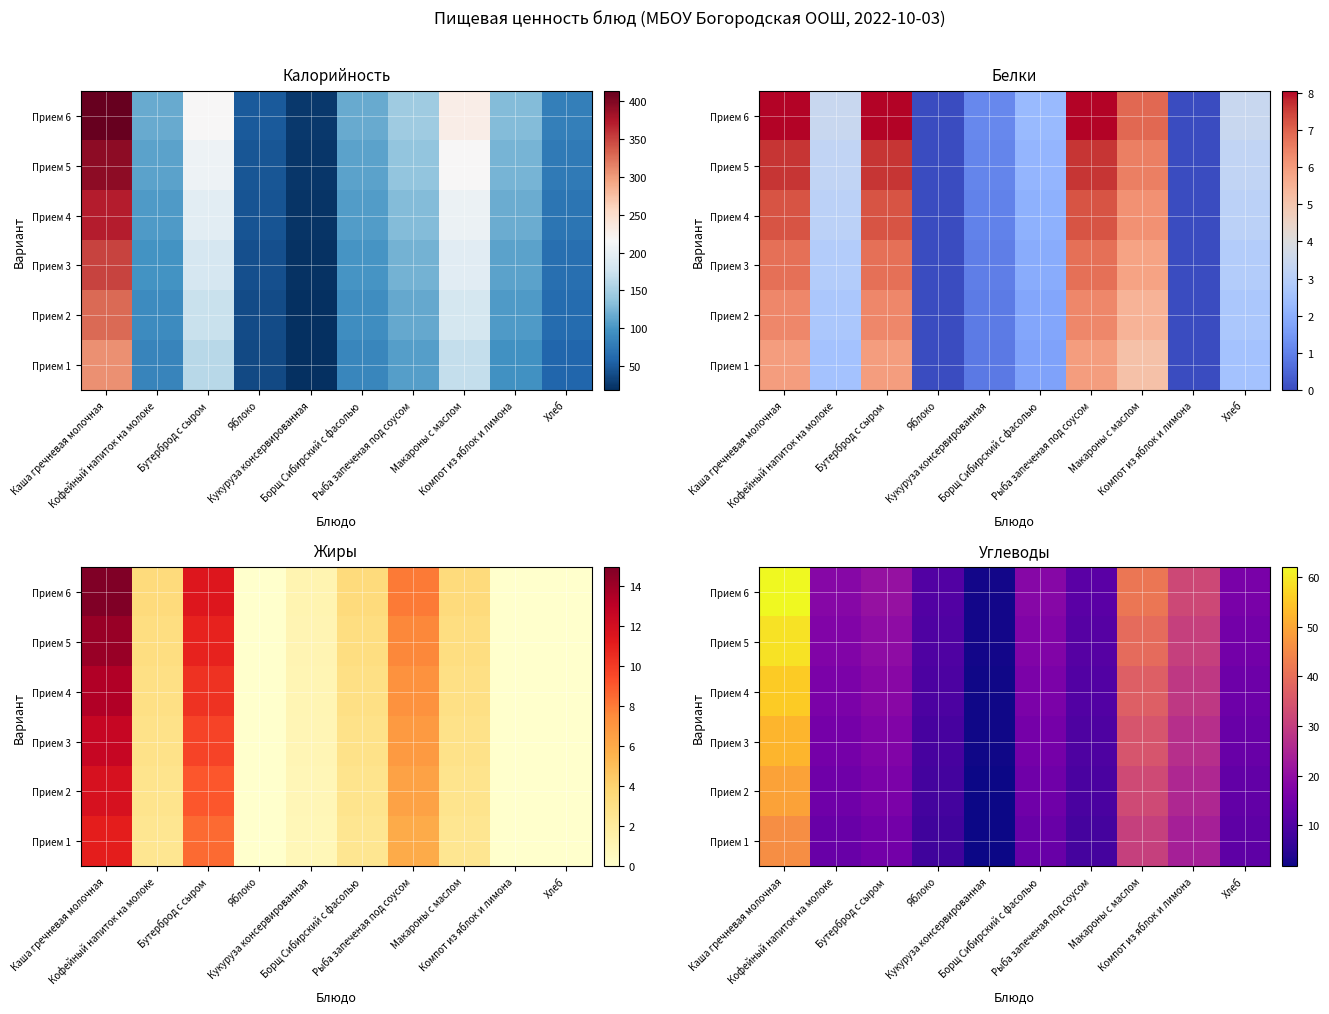

At how many categories does at least one series exceed 2?

10